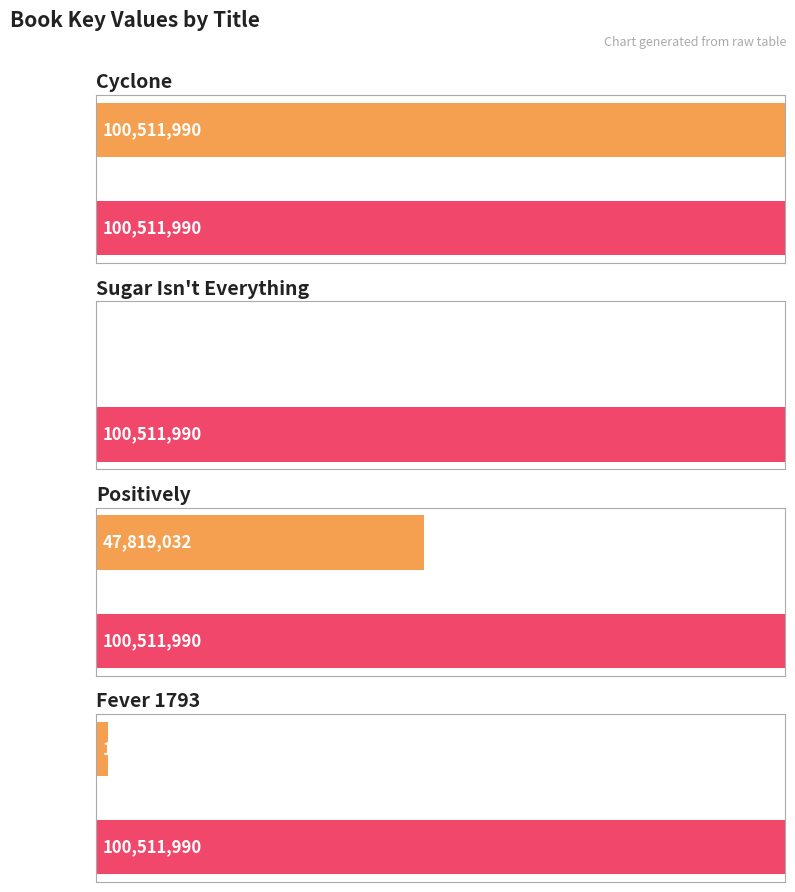

Rank the categories by value from lowest to highest.

Sugar Isn't Everything, Fever 1793, Positively, Cyclone